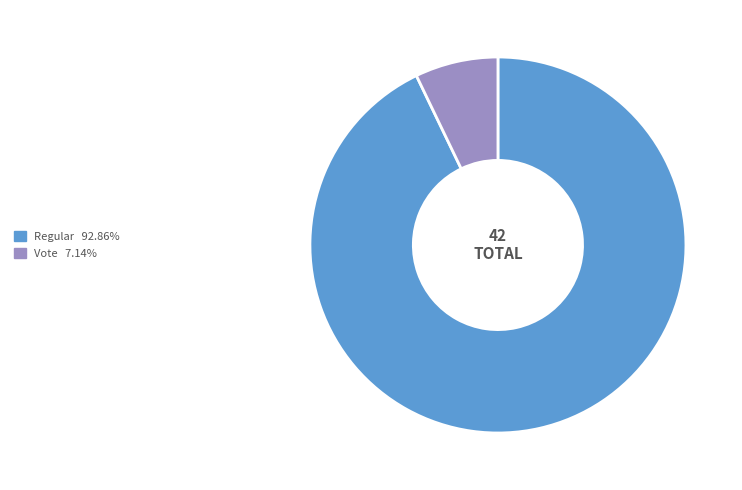

Rank the categories by value from lowest to highest.

Vote, Regular